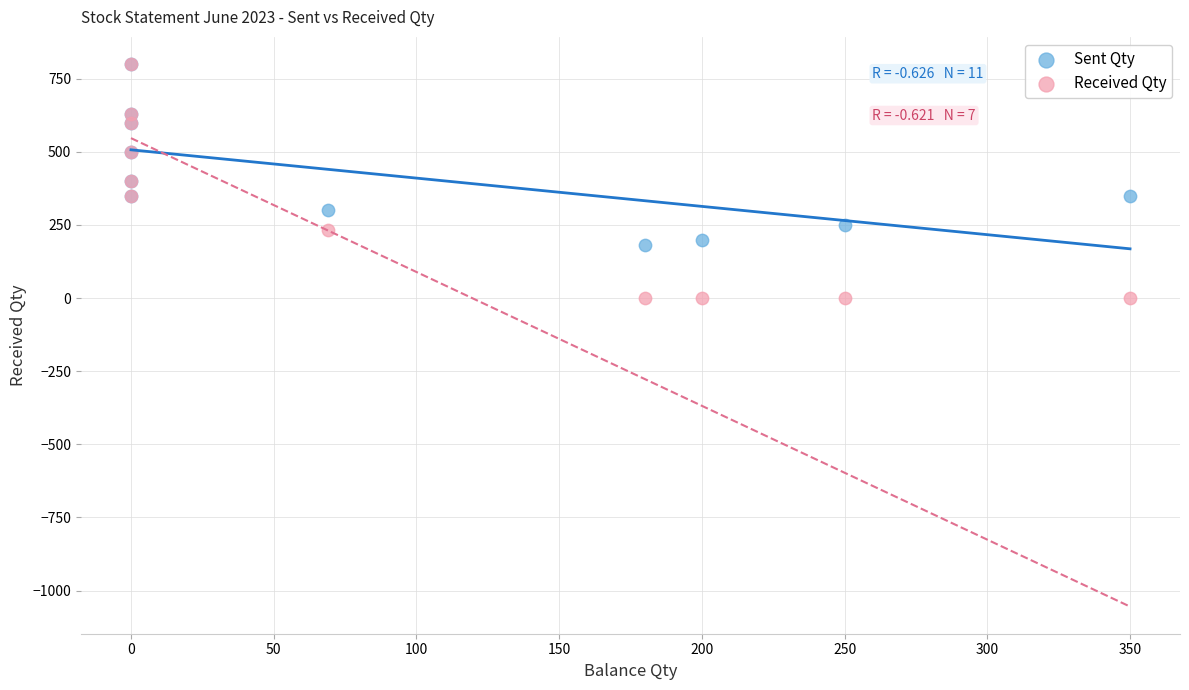

What are all the series names shown in the legend?

Sent Qty, Received Qty